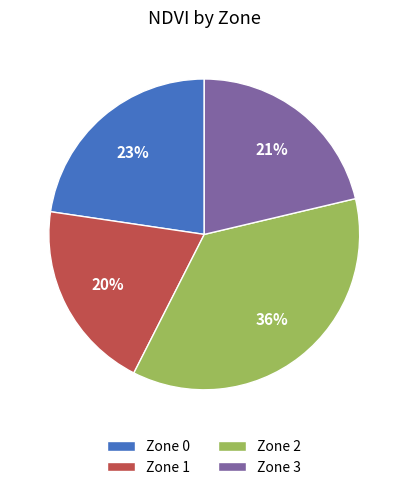

Rank the categories by value from highest to lowest.

Zone 2, Zone 0, Zone 3, Zone 1